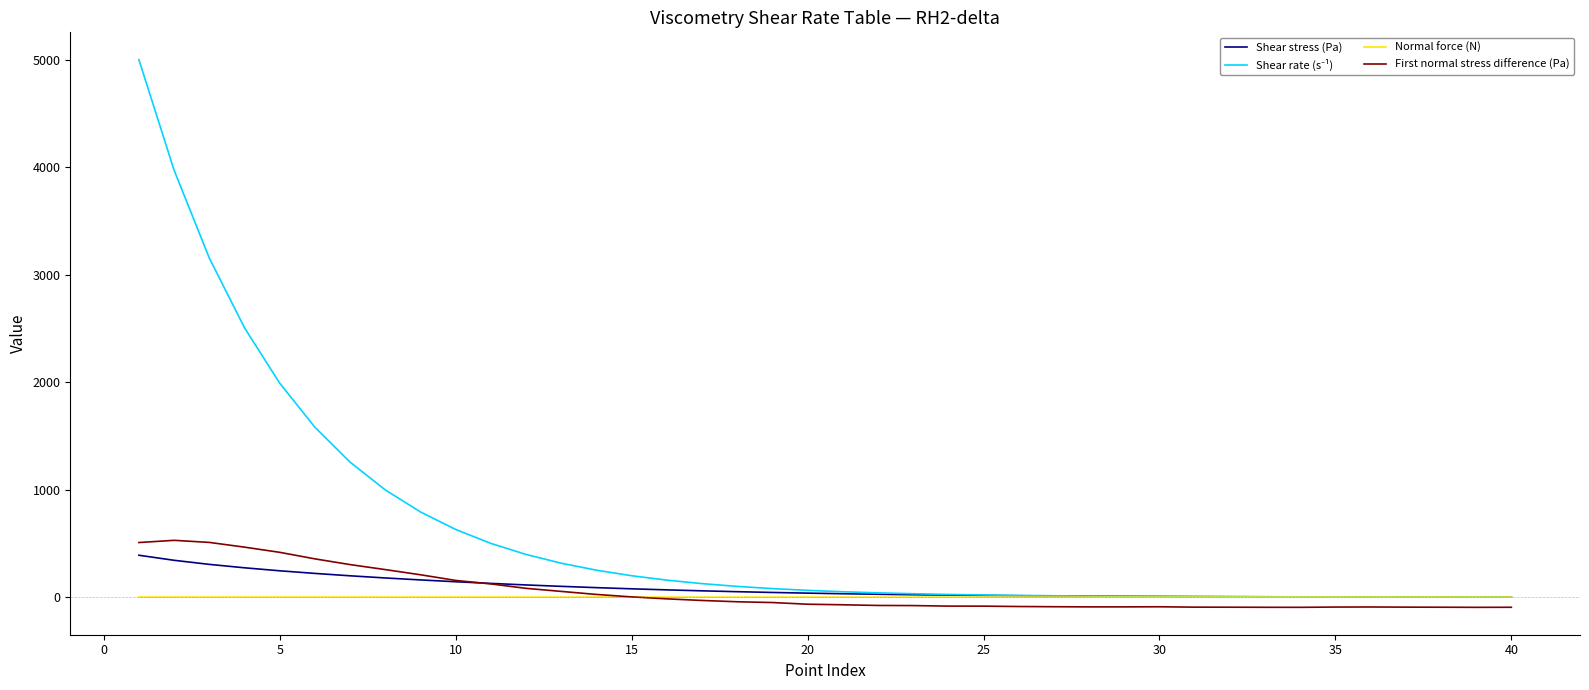

What is the maximum value shown in the chart?

5000.0